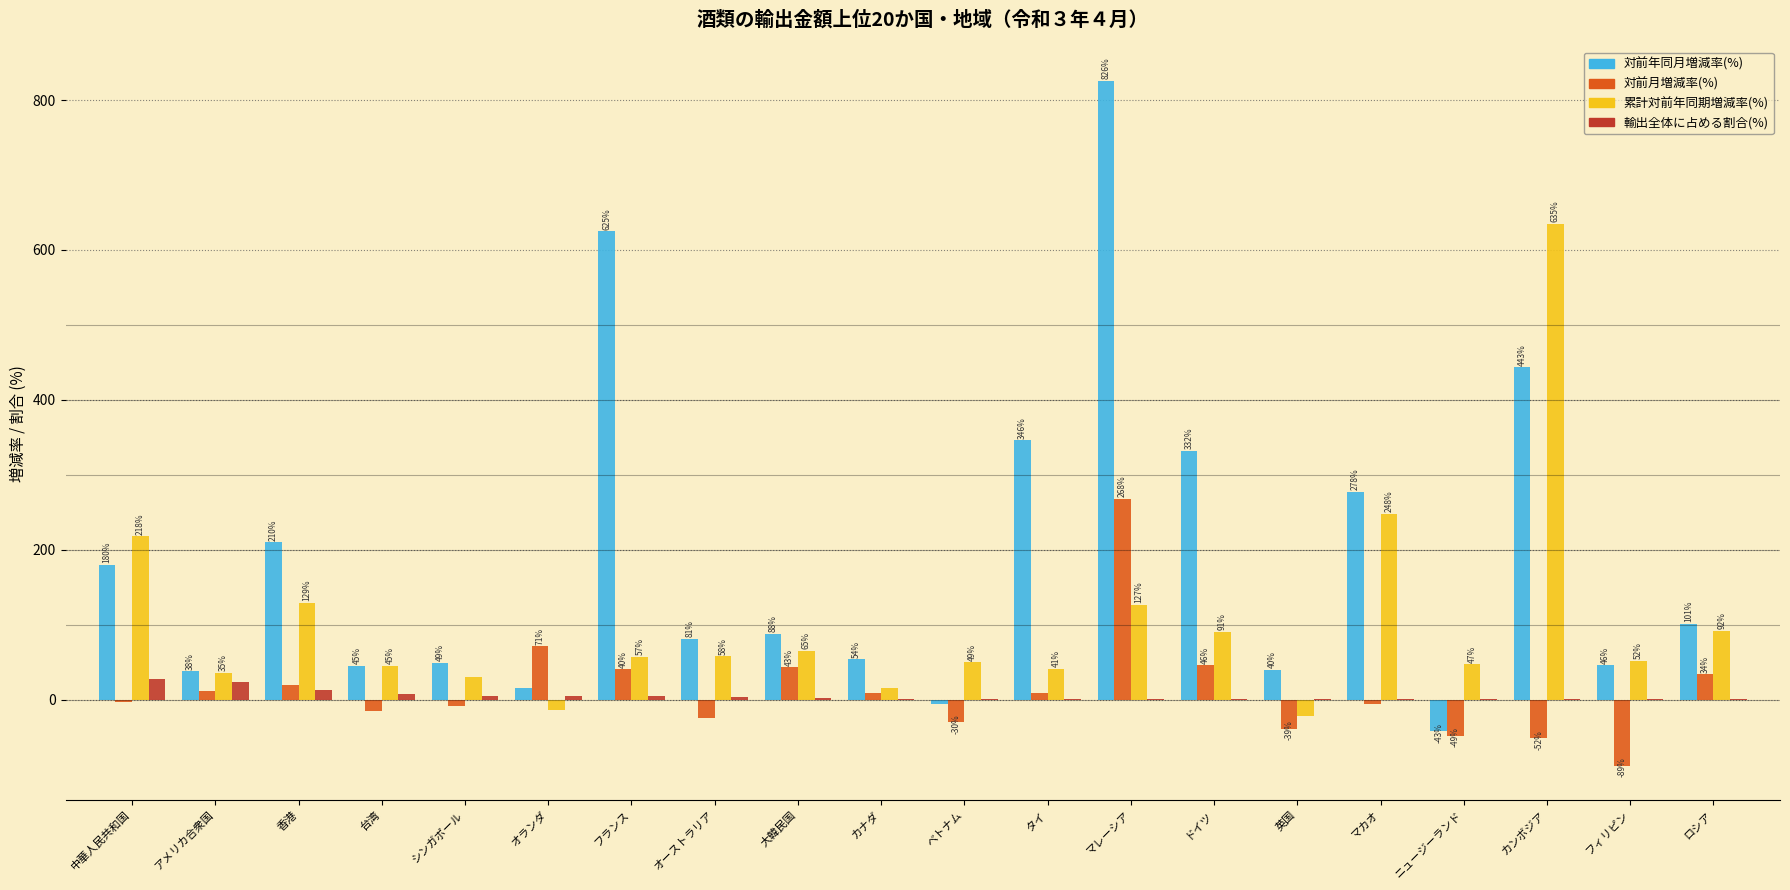

Where does the 輸出全体に占める割合(%) series first go above 1?

中華人民共和国